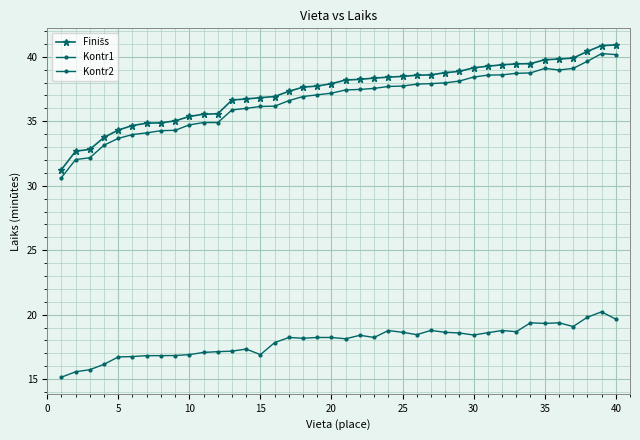

How many lines are shown in the chart?

3